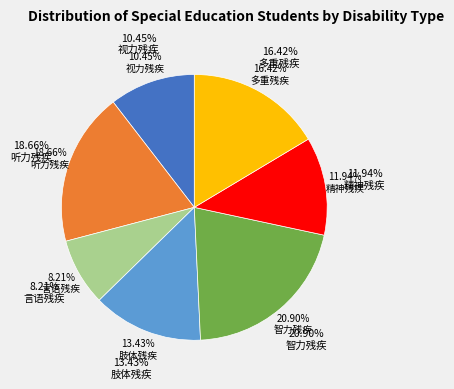

To the nearest percent, what is the average slice percentage?

14%